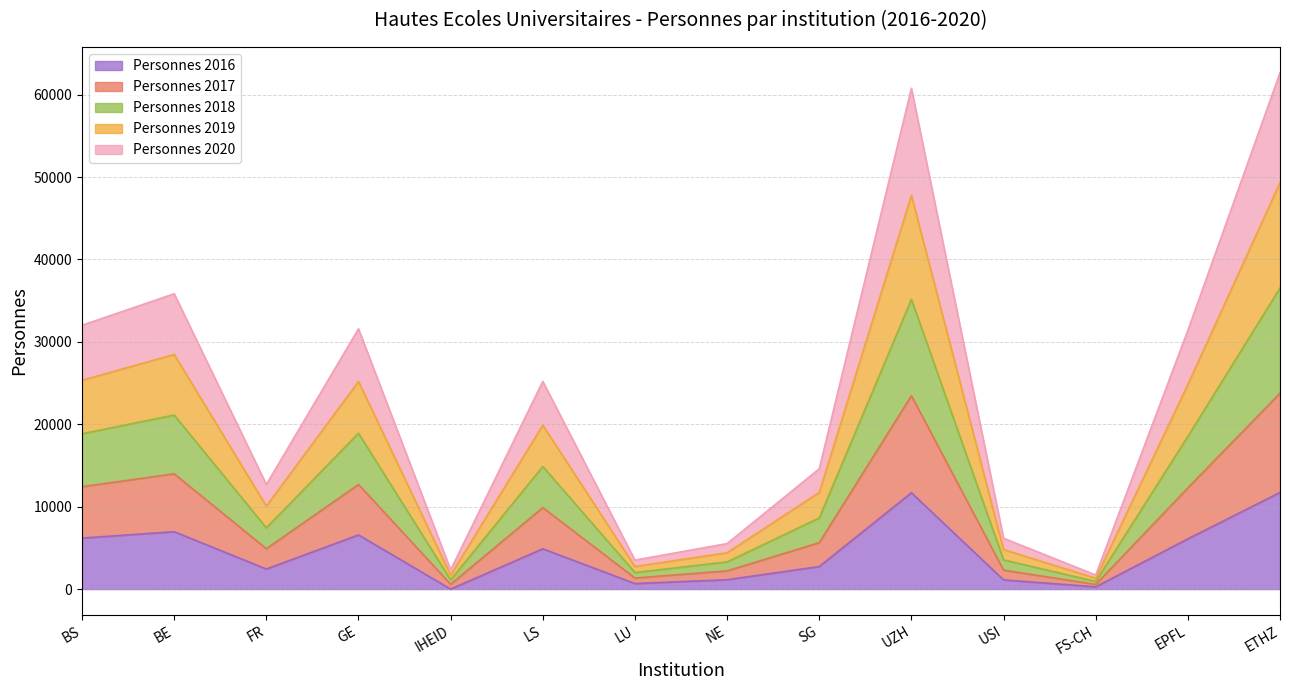

What is the spread (max minus min) of values at EPFL?

25293